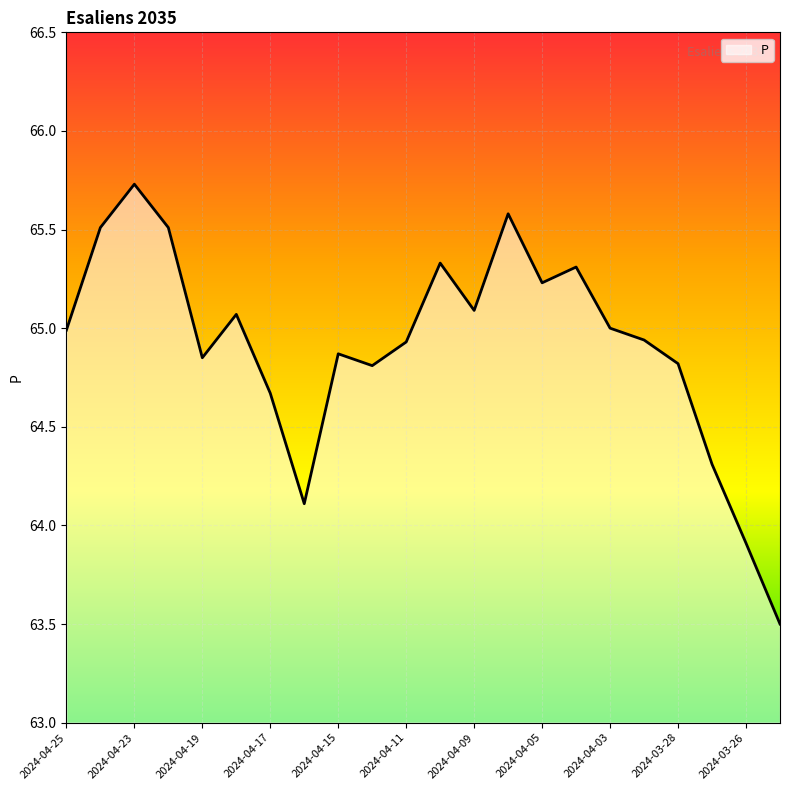

What is the minimum value shown in the chart?

63.5